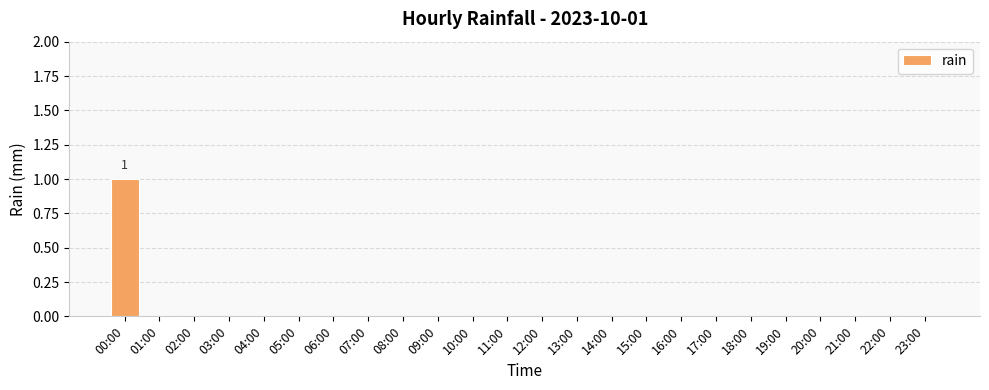

Which category has the highest value across all series?

00:00